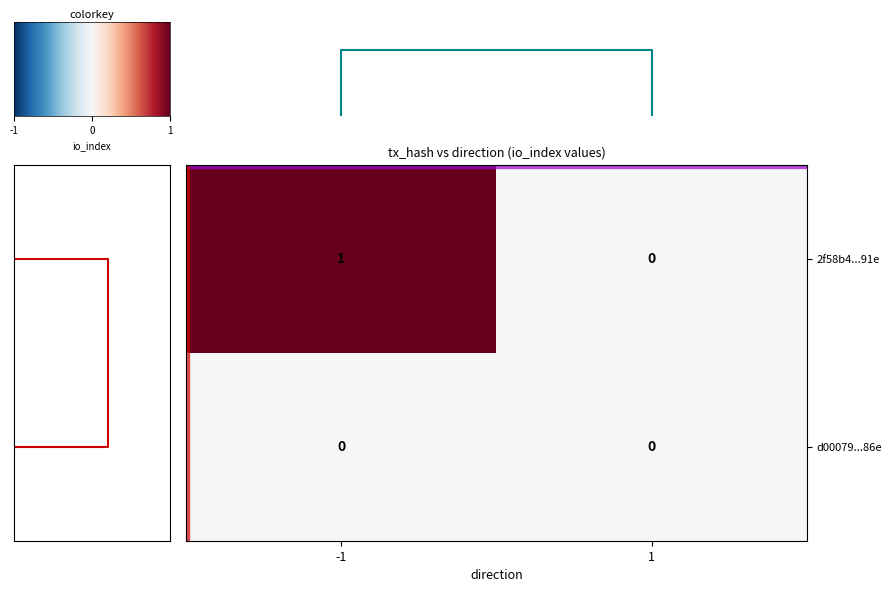

Is the value of 2f58b4...91e at -1 greater than the value of d00079...86e at 1?

Yes